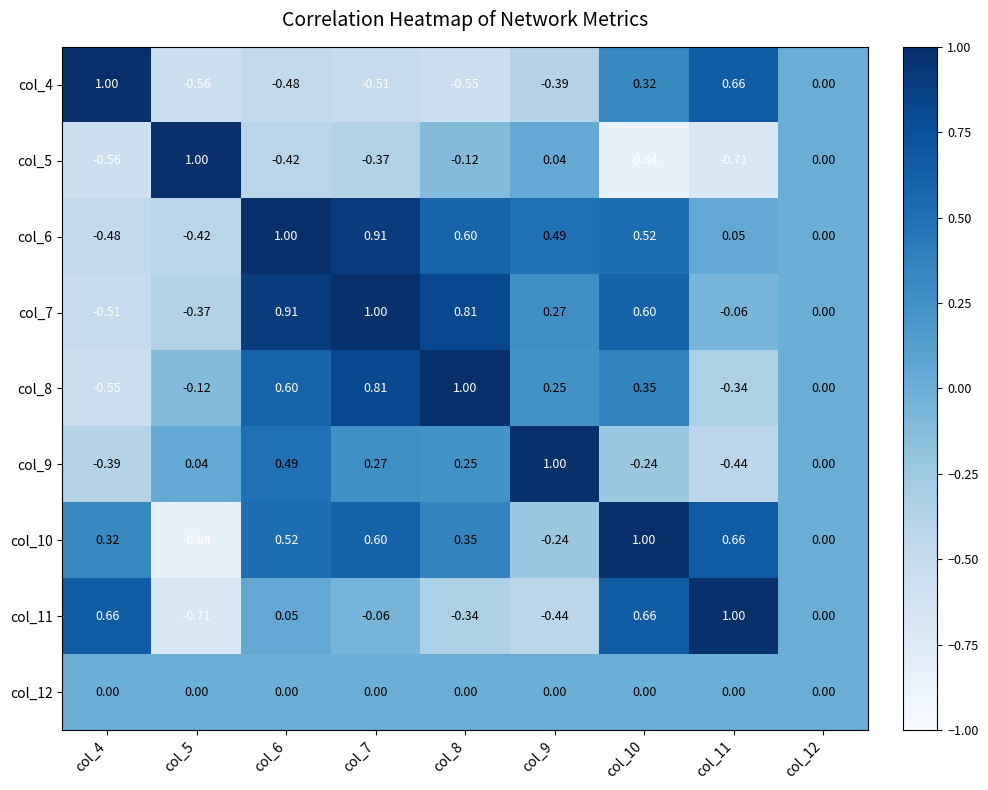

Is the value of col_9 at col_10 greater than the value of col_5 at col_7?

Yes